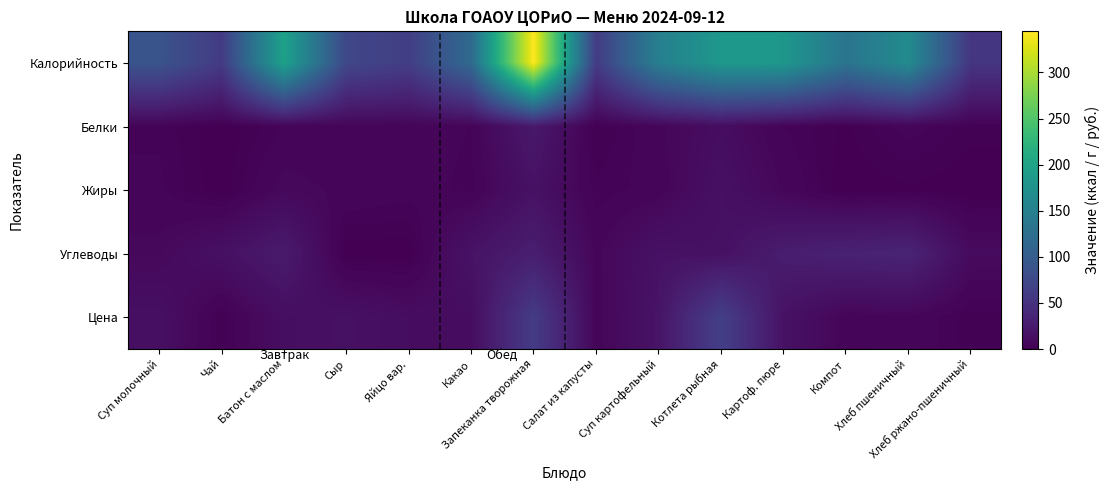

Which category has the highest value across all series?

Запеканка творожная